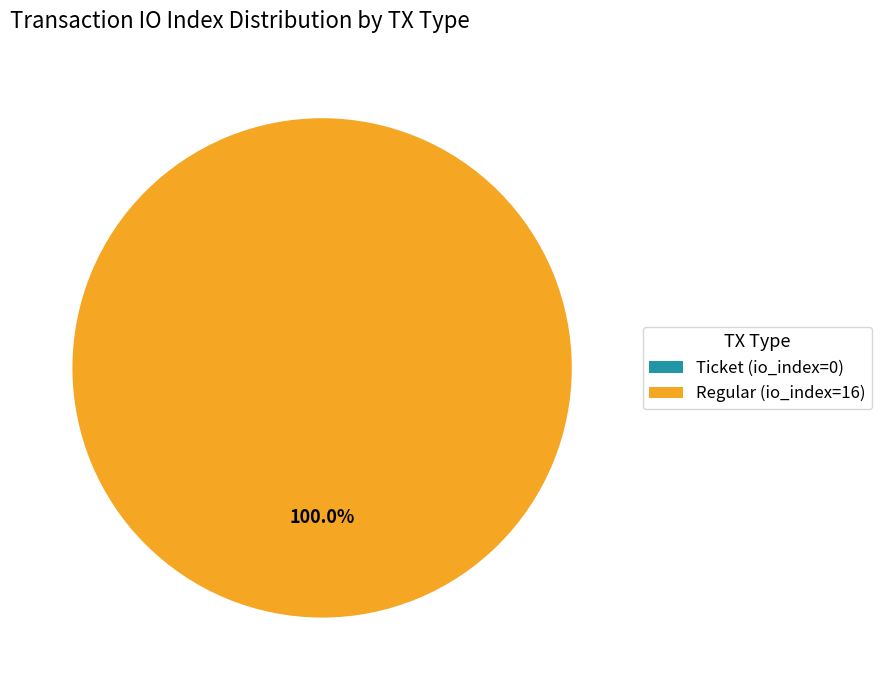

To the nearest percent, what is the difference between the Regular (io_index=16) and Ticket (io_index=0) slice percentages?

100%